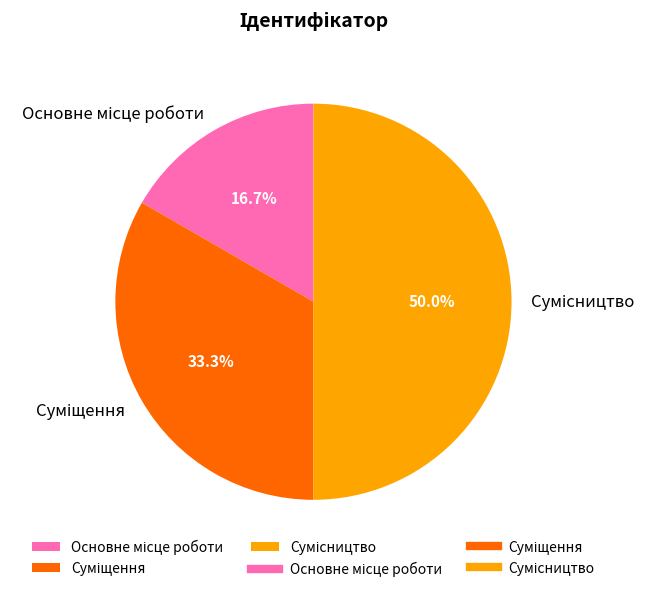

What is the change in value from Суміщення to Сумісництво?

+1